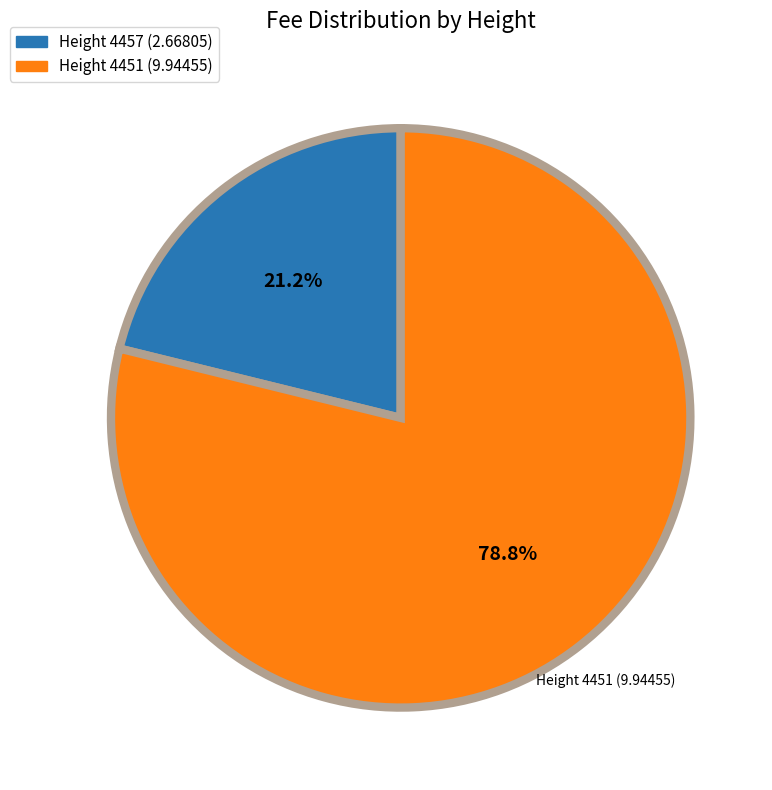

Combined, do Height 4451 (9.94455) and Height 4457 (2.66805) account for over 50%?

Yes